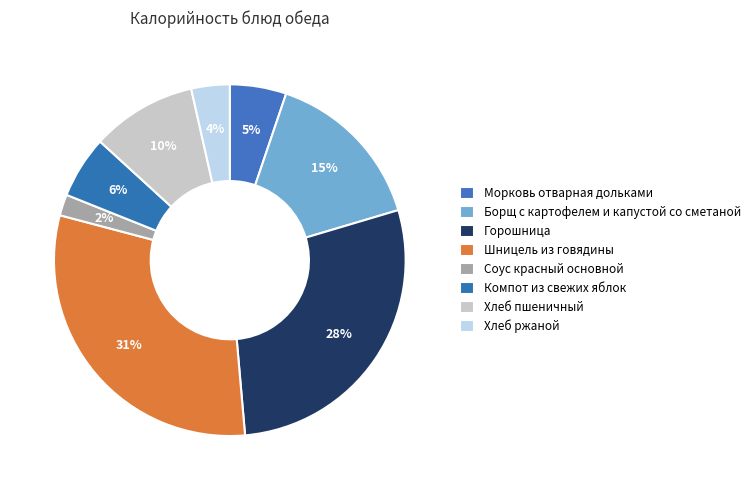

How many slices are in this pie chart?

8